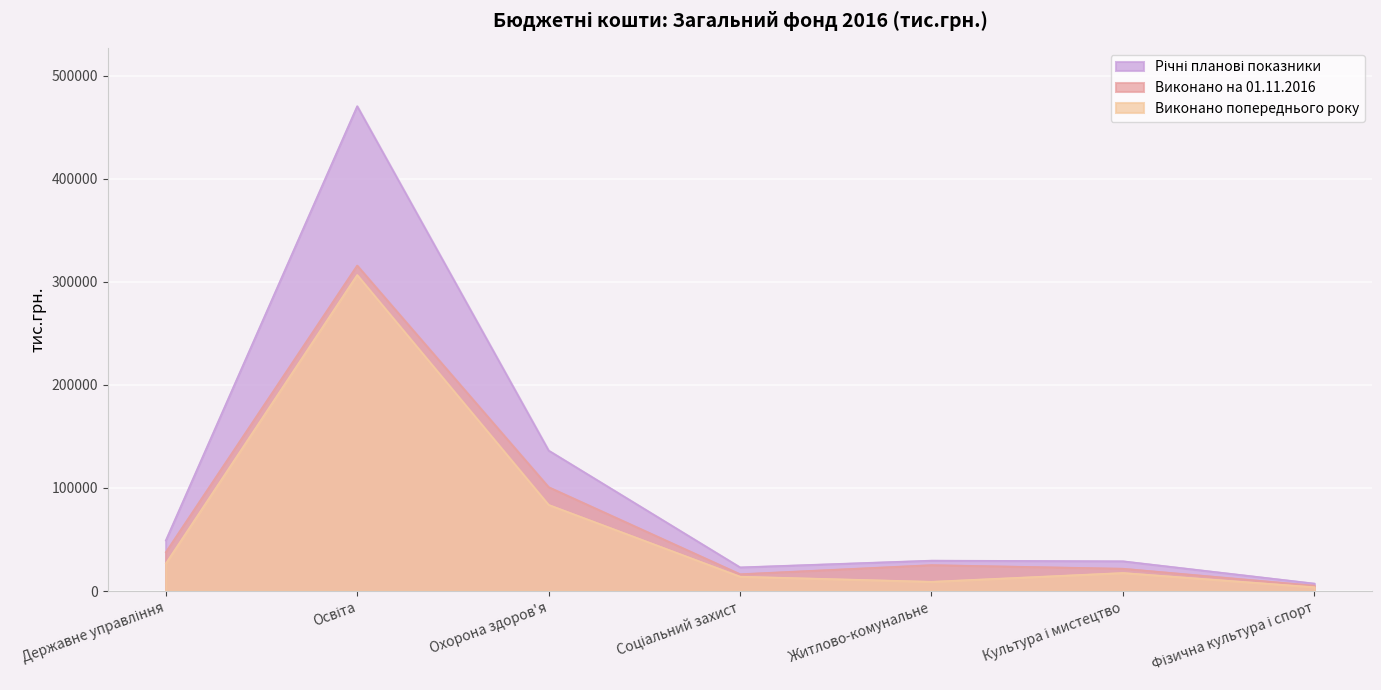

List the series in order of their peak value, highest first.

Річні планові показники, Виконано на 01.11.2016, Виконано попереднього року